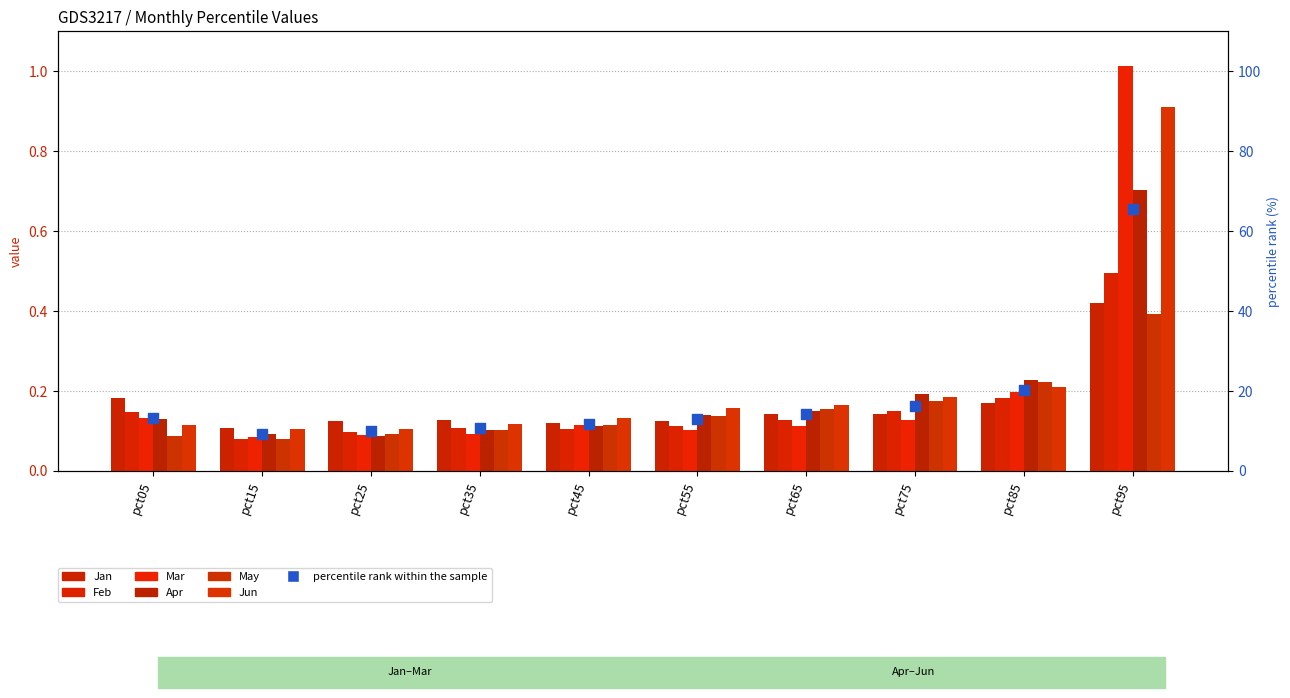

Which series has the widest spread of Y values?

Mar